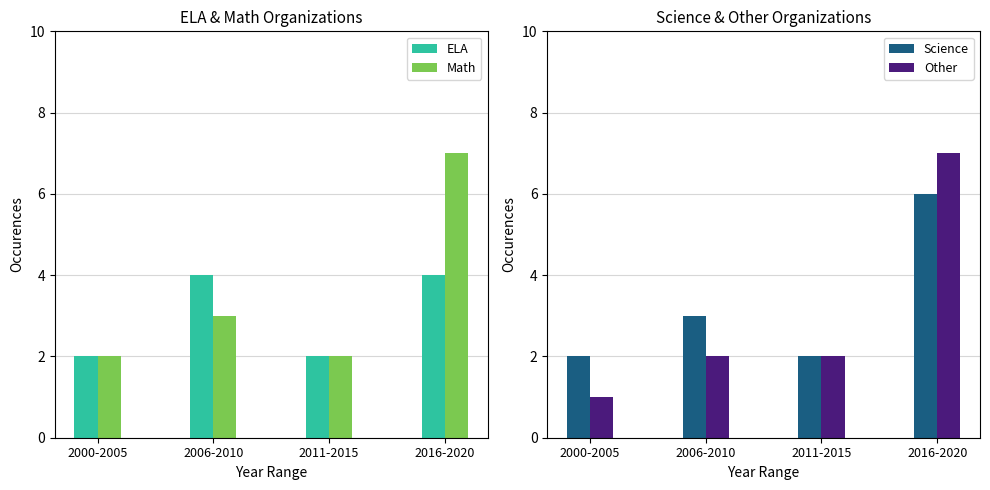

What is the total value across all series at 2006-2010?

12